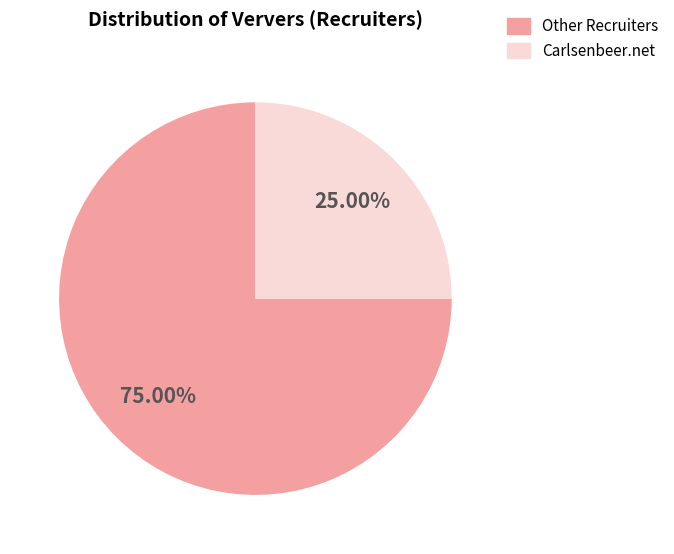

Count the number of slices in the pie.

2